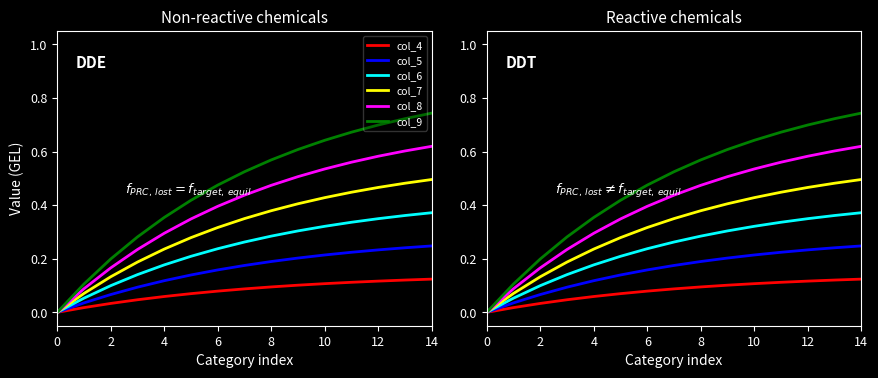

Which series changed the most between 2 and 14?

col_9